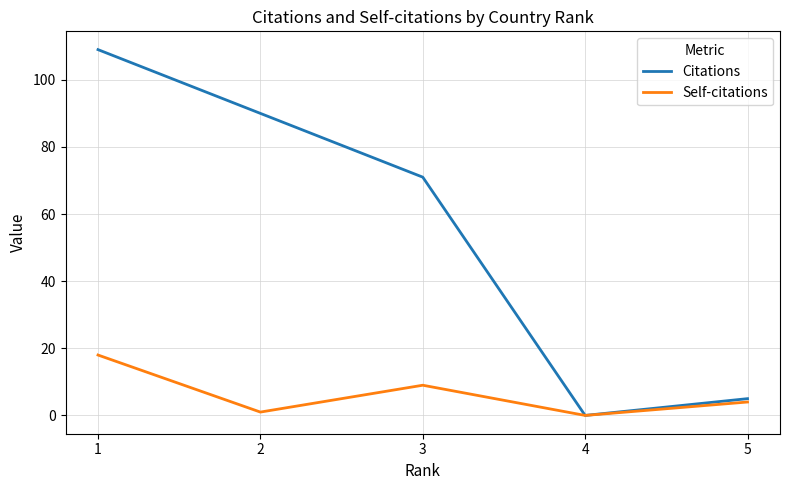

At which label is Self-citations closest to 9?

3